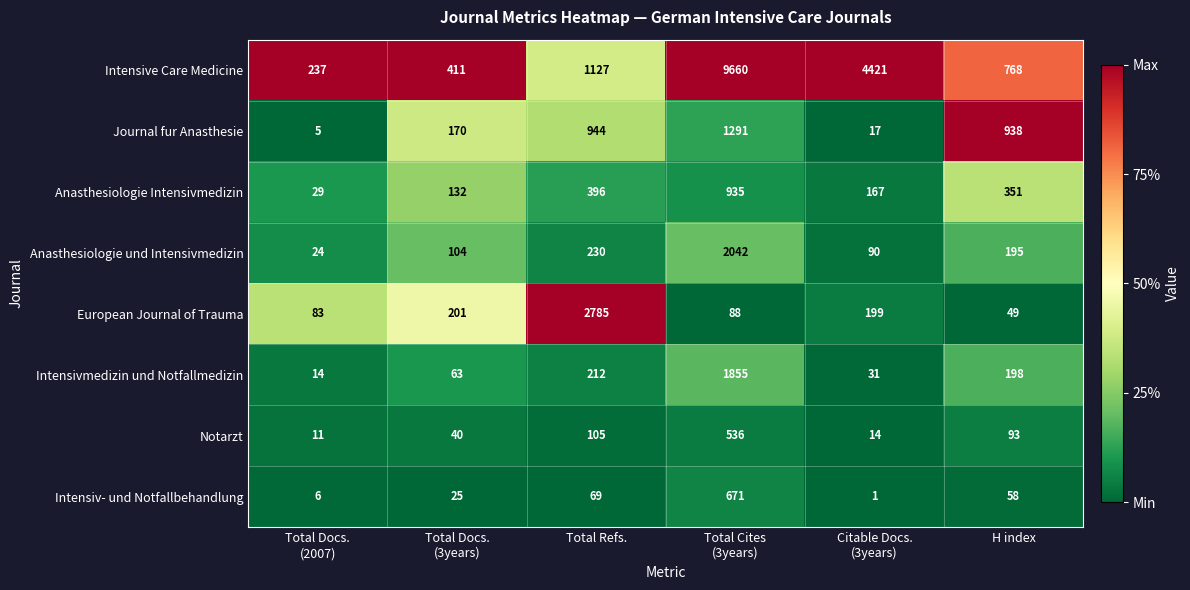

The value of Anasthesiologie und Intensivmedizin at Total Refs. is 58. True or false?

False